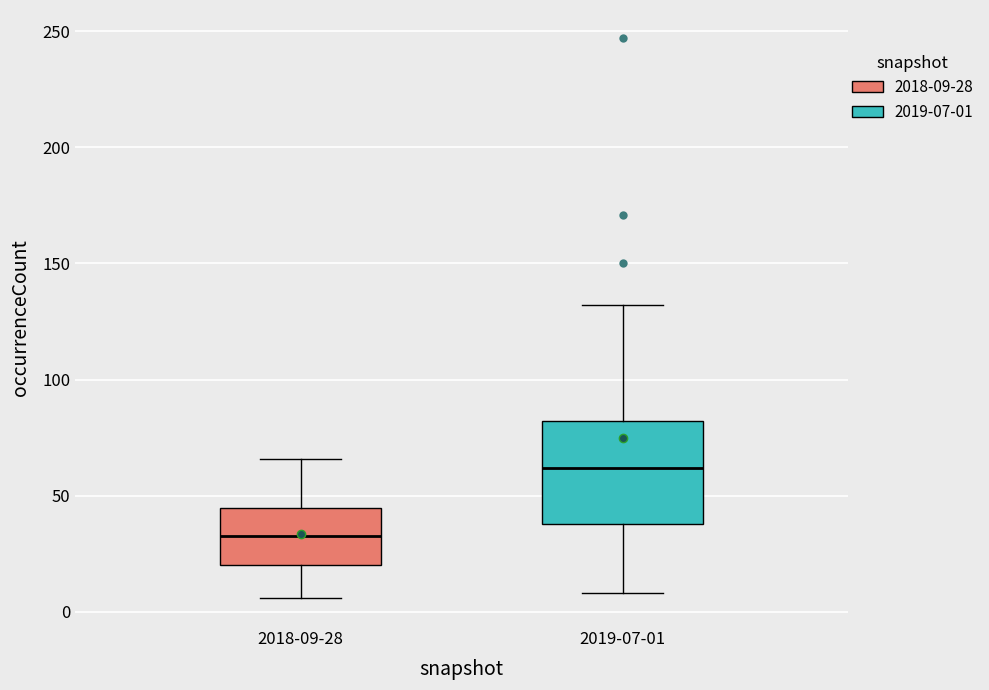

Reading left to right, read every box against the y-axis: the position of its median line, the range the box covers, and the ends of its whiskers. The values are not printed on the chart, so give them approximately, as read against the axis.

2018-09-28: median 35, box 20 to 45, whiskers 5 to 65
2019-07-01: median 60, box 40 to 80, whiskers 10 to 130